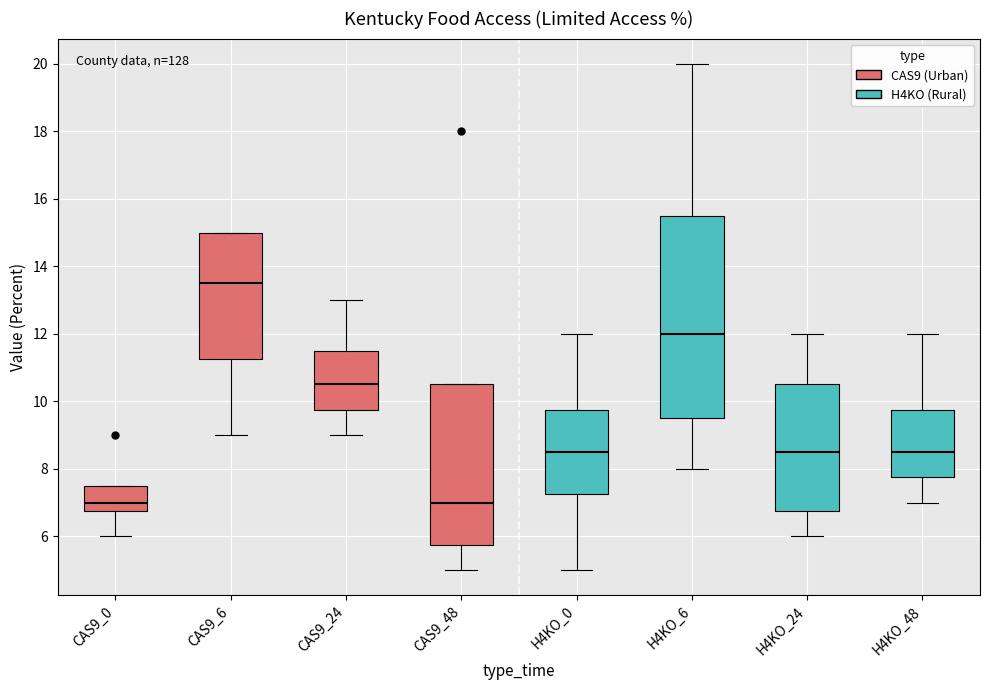

Where is the upper edge of the box for CAS9_0 on the y-axis? The values are not printed on the chart, so give them approximately, as read against the axis.

7.6